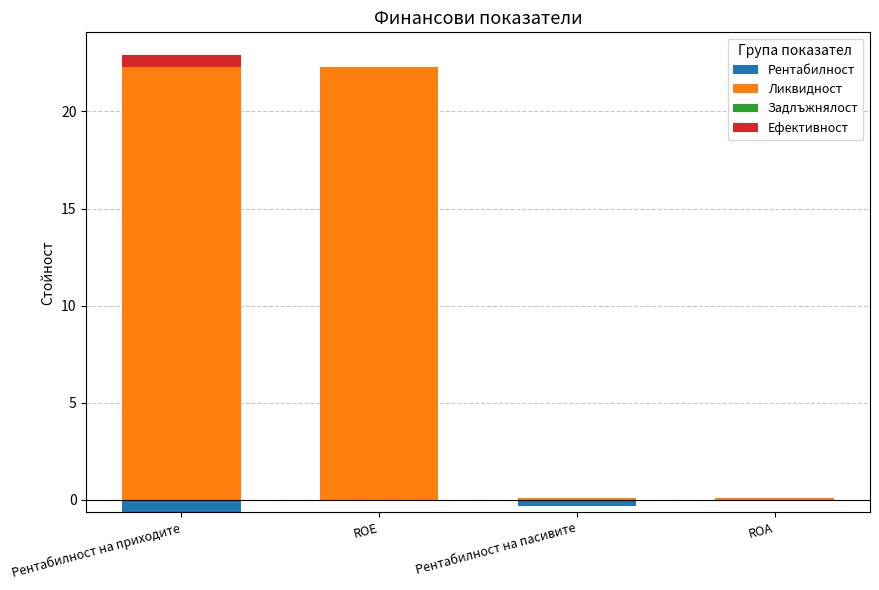

At which label does Ликвидност reach its peak?

Рентабилност на приходите